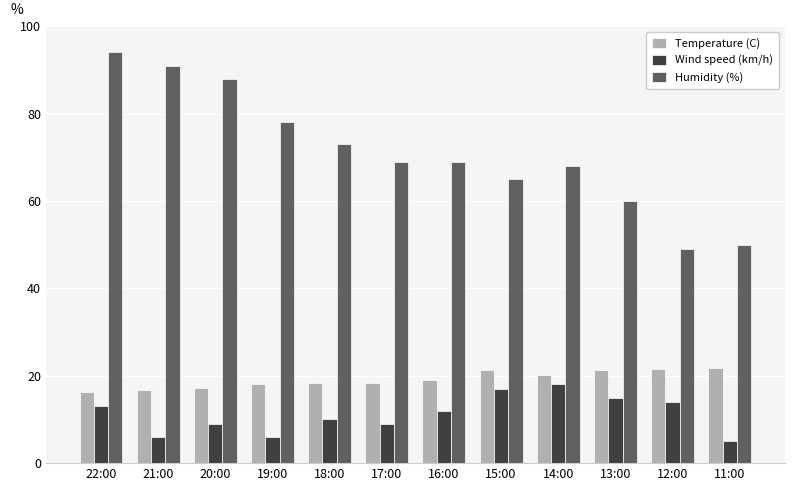

The Humidity (%) series shows 69.0 at 16:00. True or false?

True